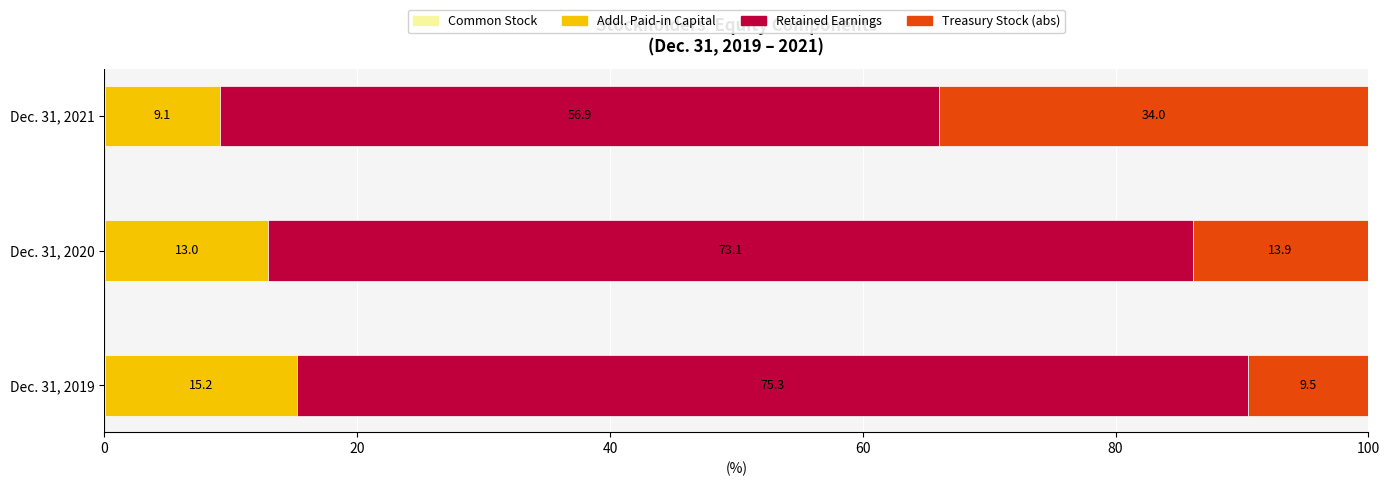

What is the total value across all series at Dec. 31, 2020?

100.0